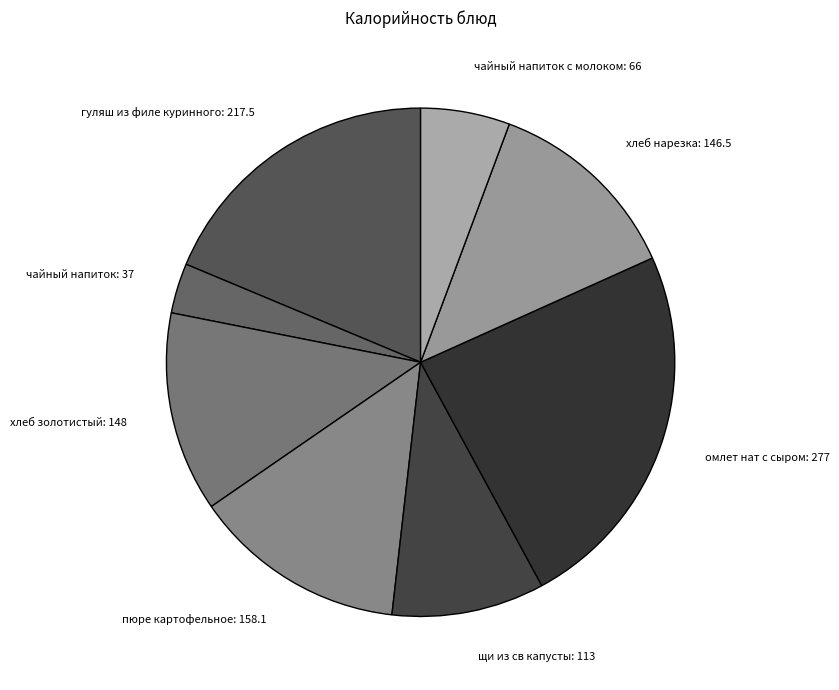

What is the ratio of the value at хлеб золотистый to the value at пюре картофельное?

0.9